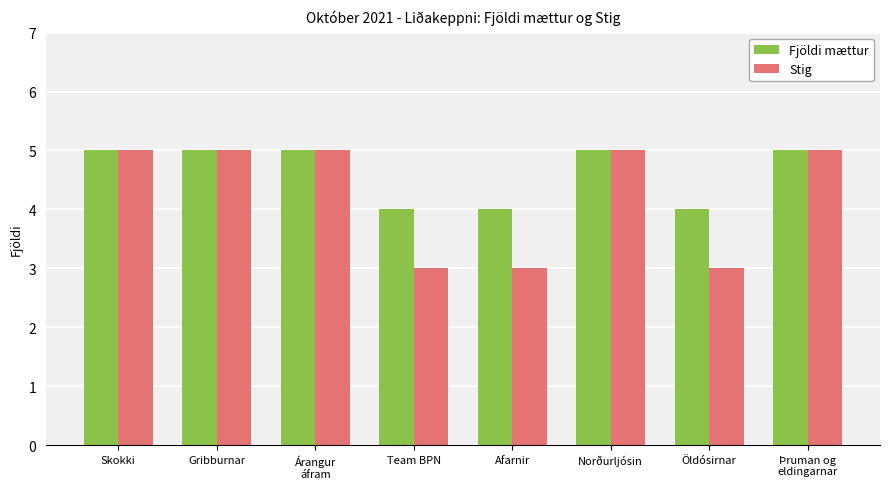

The Fjöldi mættur series shows 2 at Skokki. True or false?

False